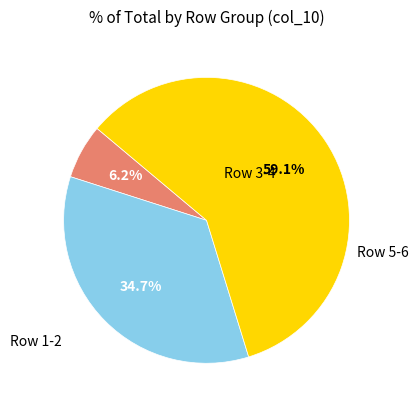

Does any single category account for the majority?

Yes